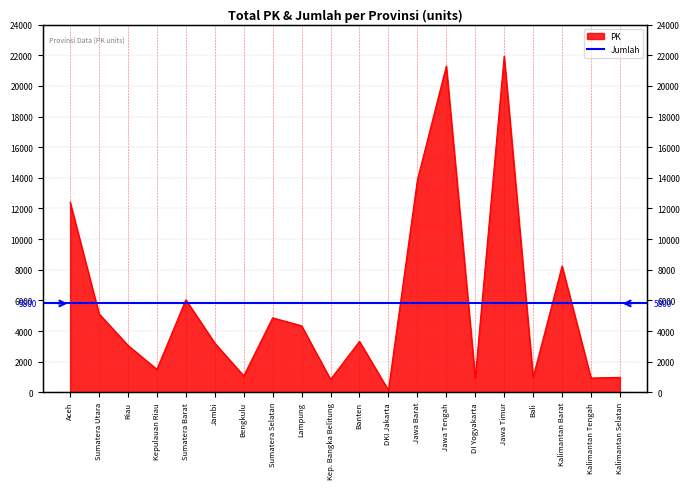

Does the chart have visible grid lines?

Yes